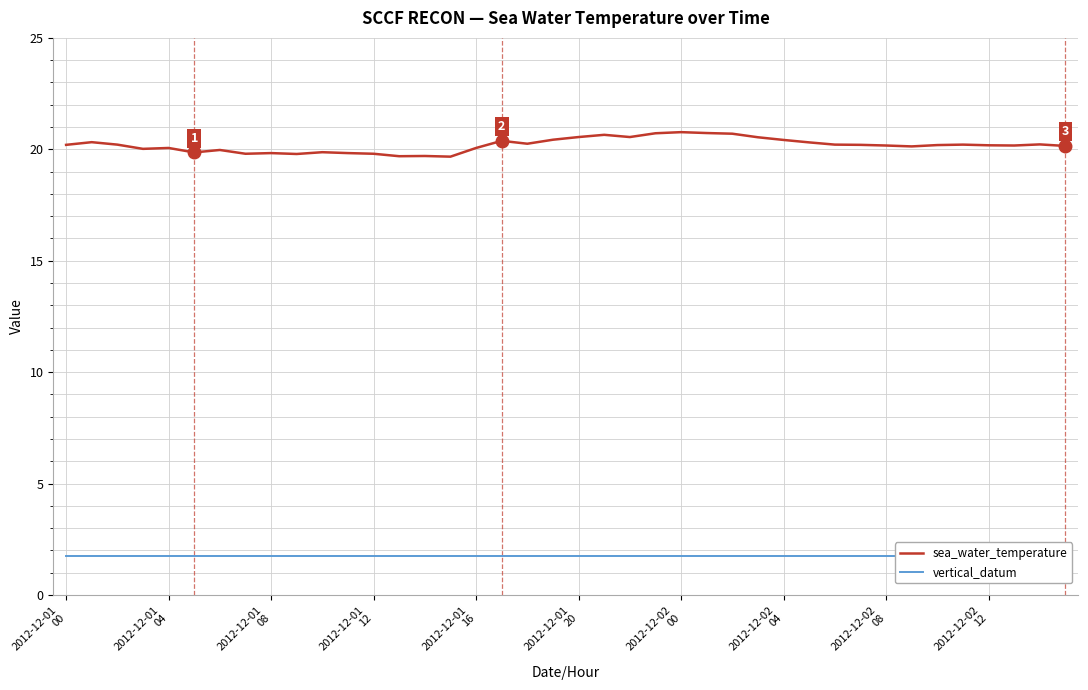

What is the value of the vertical_datum point at the 12th from the left?

1.7